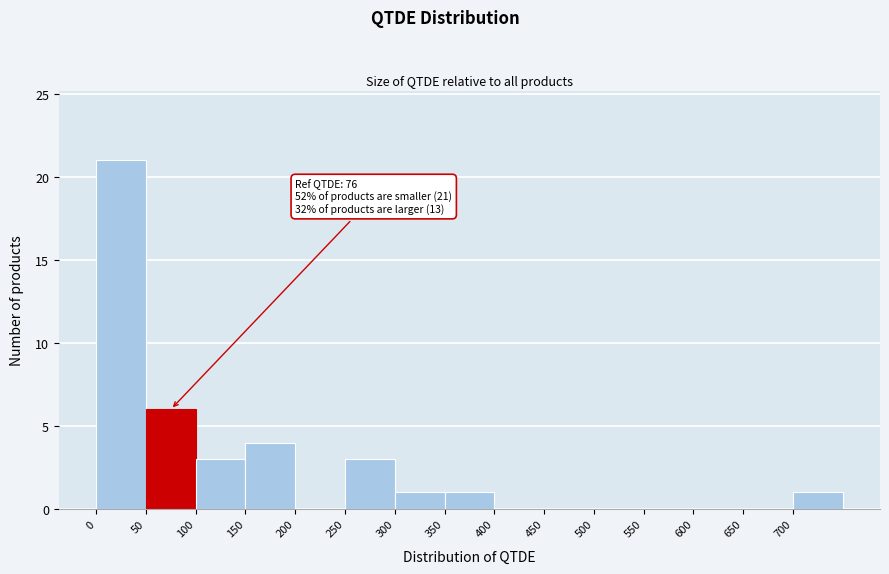

Which range on the x-axis has the tallest bar?

0 to 50